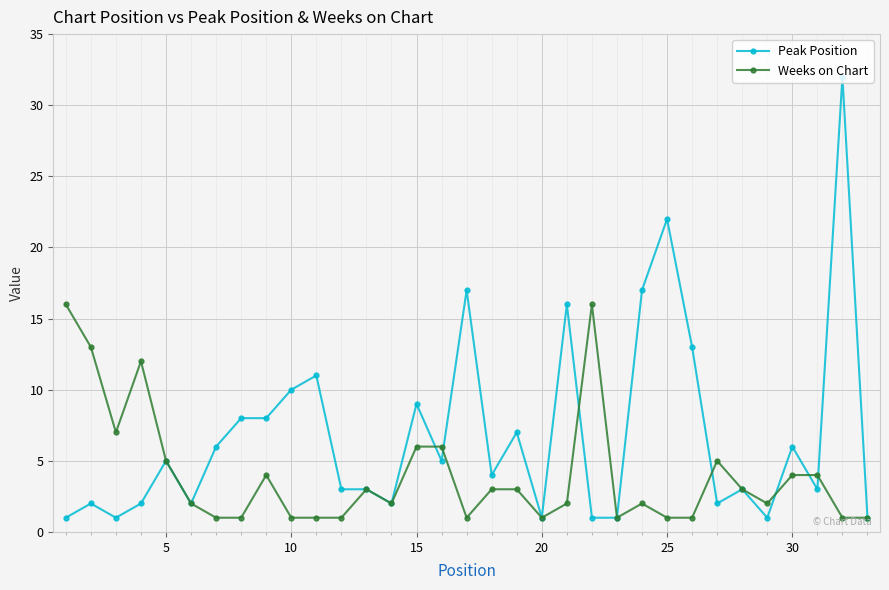

True or false: Weeks on Chart has more than 0 points higher than both neighbors.

True